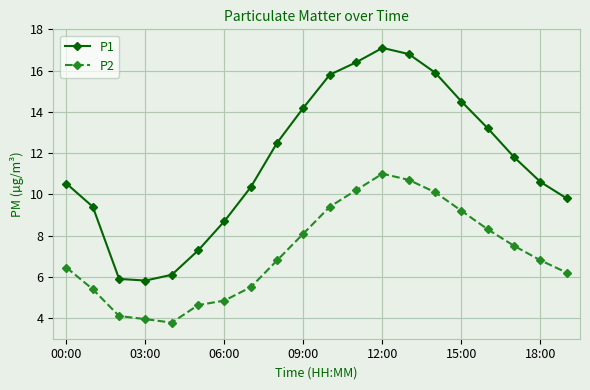

True or false: P2 and P1 intersect in this chart.

False